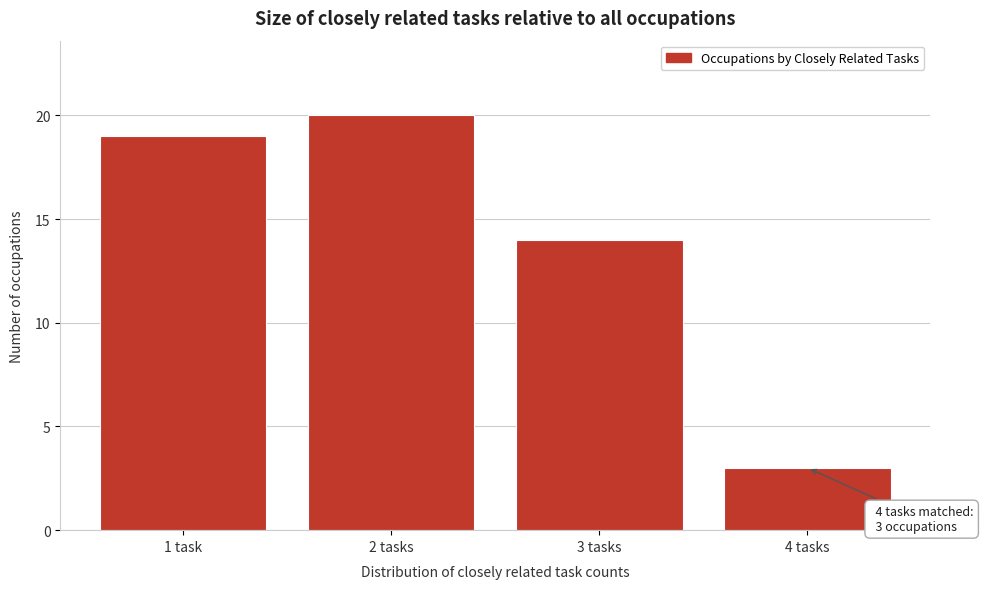

Reading left to right, what are all the values shown in this chart?

19	20	14	3